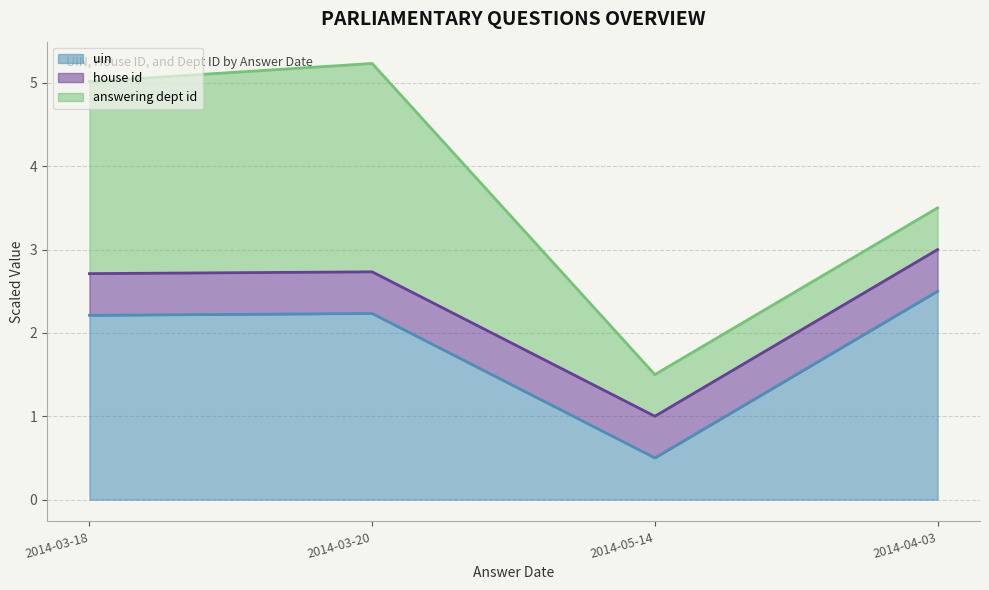

True or false: answering dept id (line) and house id (line) cross at least once.

False